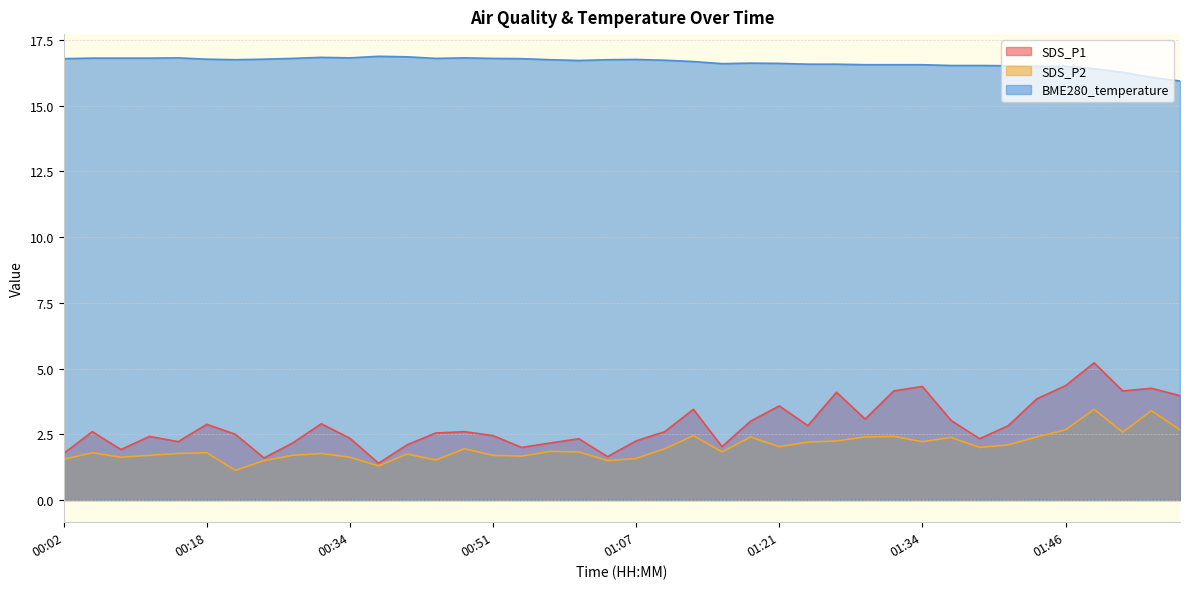

Where is the first local minimum for BME280_temperature?

00:21